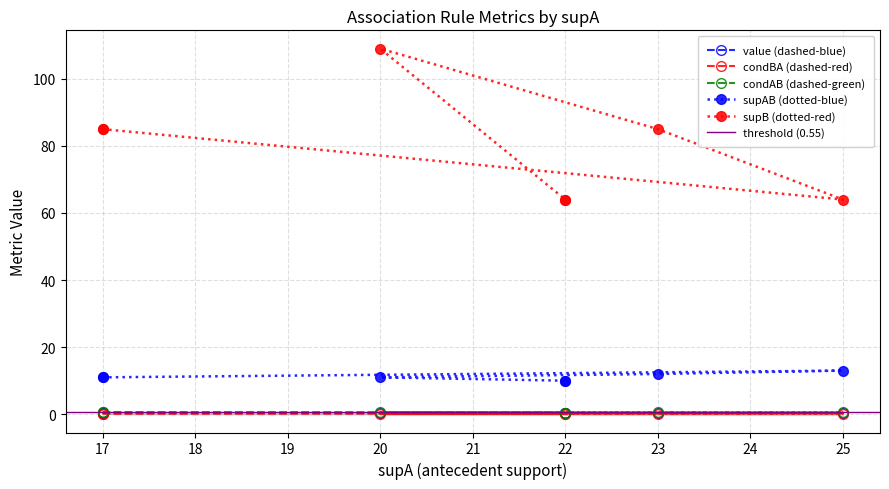

What is the greatest value displayed?

109.0